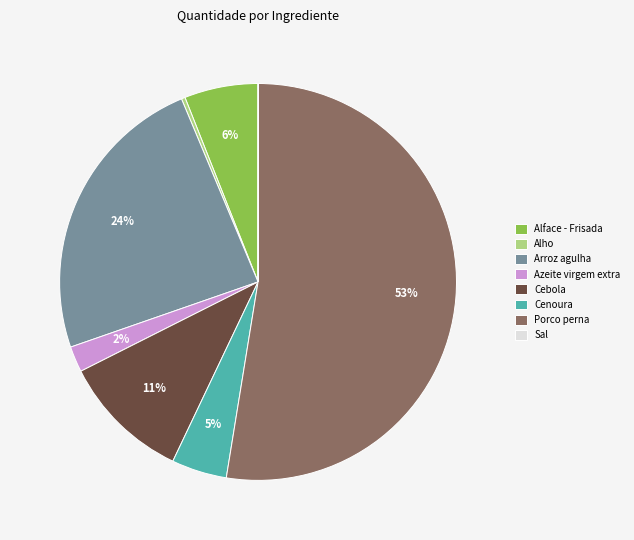

To the nearest percent, what is the average slice percentage?

12%